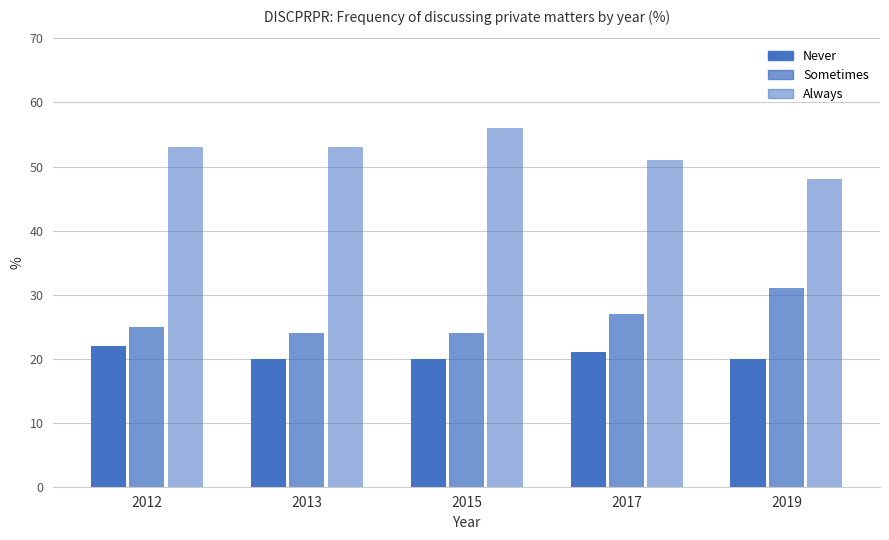

Which series has the largest total across all categories?

Always